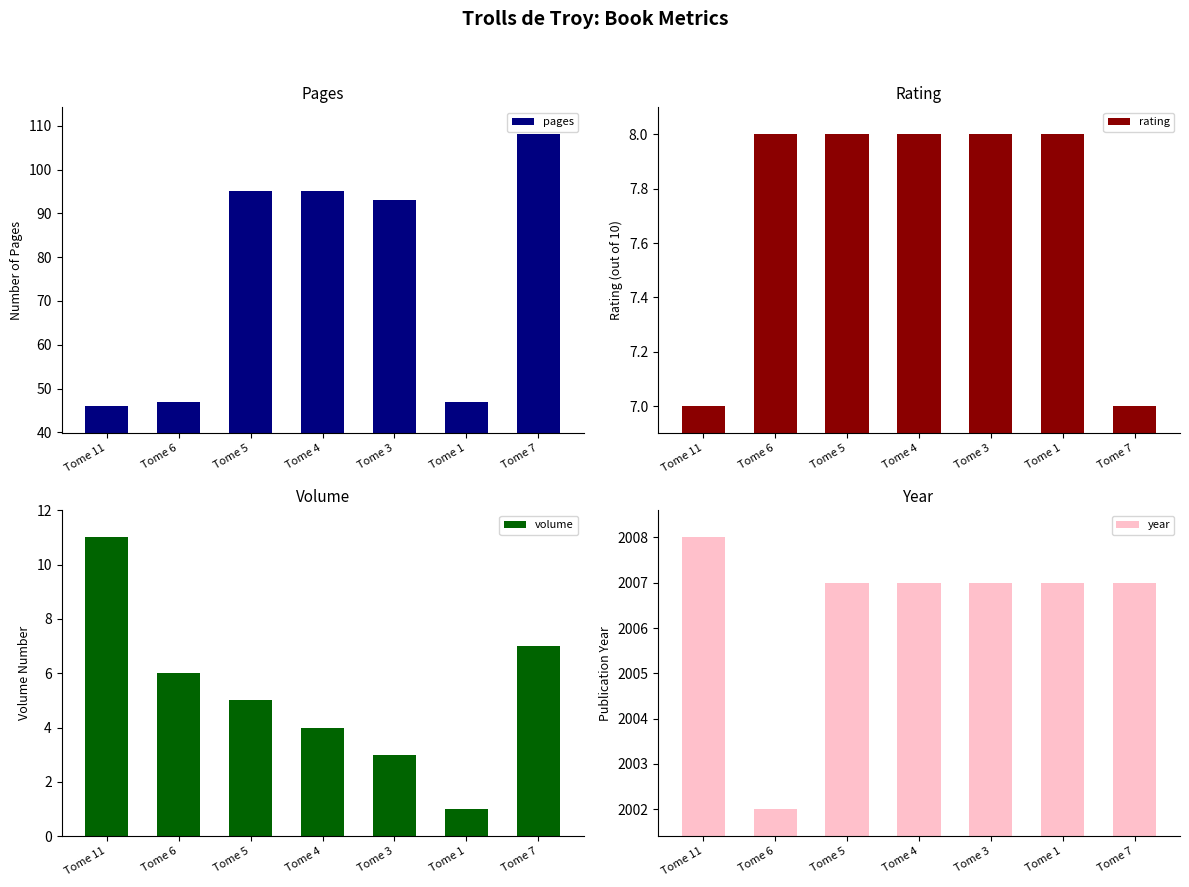

Are the bars grouped side by side (vs. stacked)?

Yes